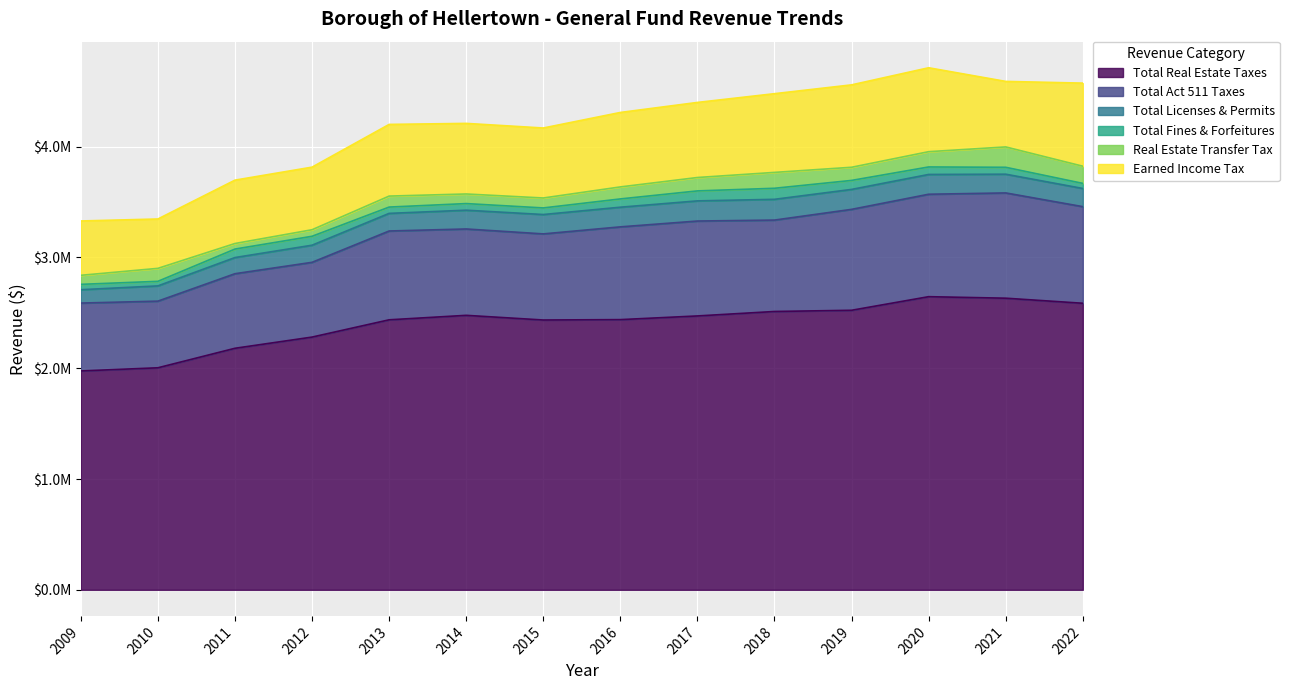

At which label is Earned Income Tax closest to 601479?

2021